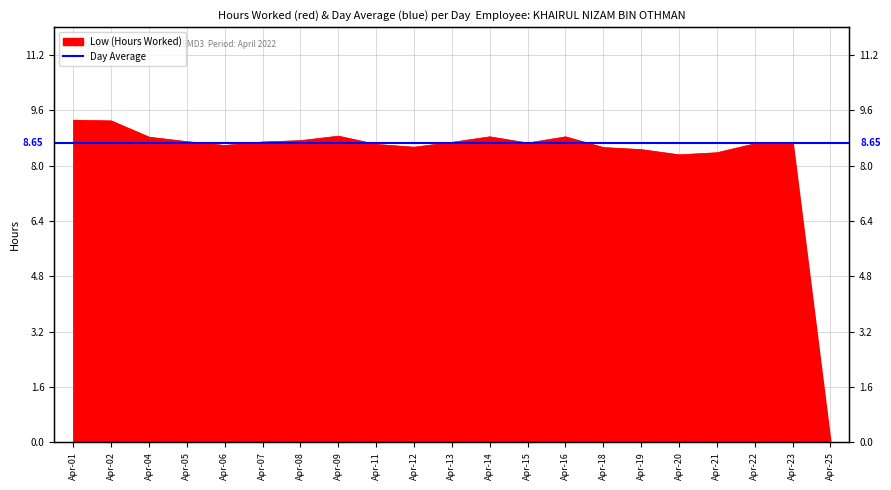

What is the sum of all values?

174.0